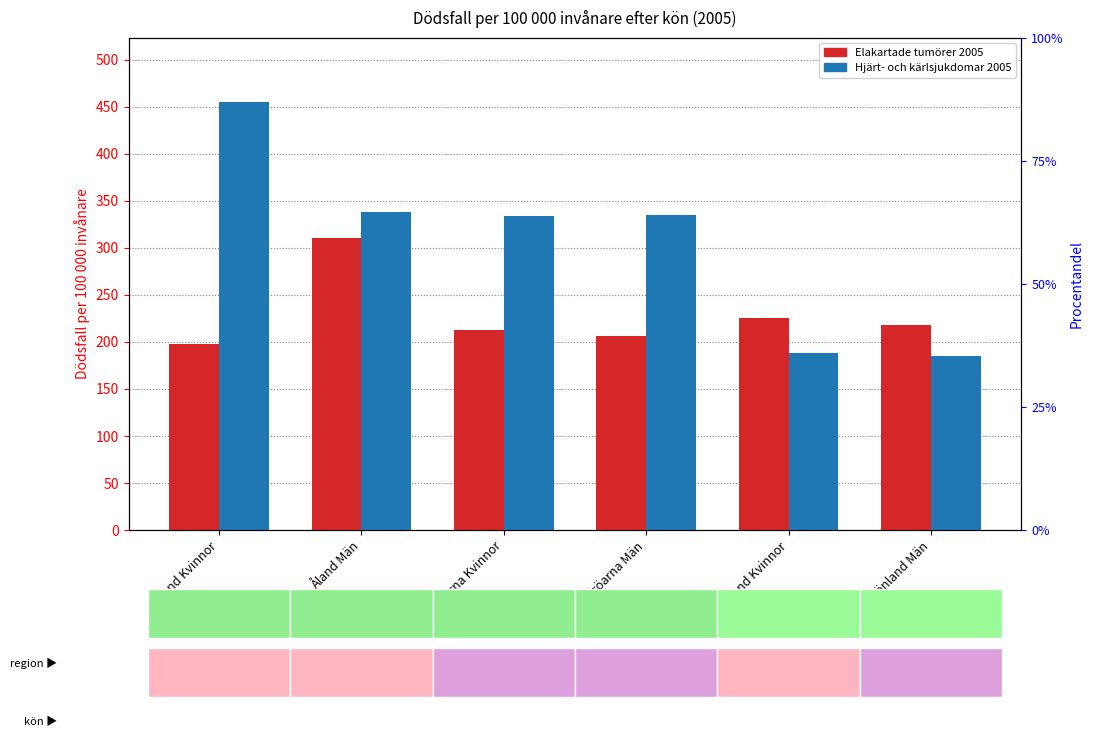

Which series has the largest range (max minus min)?

Hjärt- och kärlsjukdomar 2005